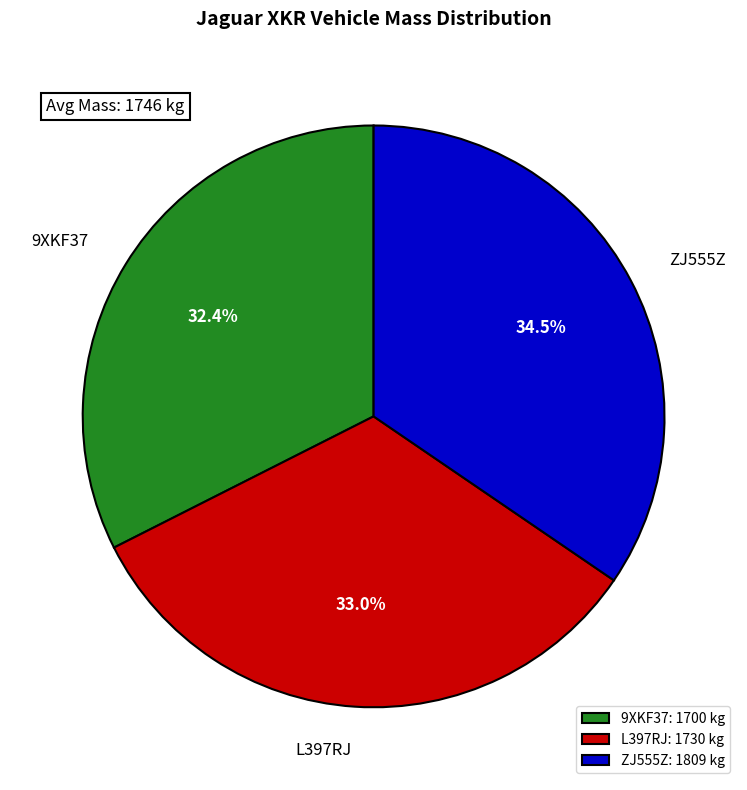

Does any single category account for the majority?

No